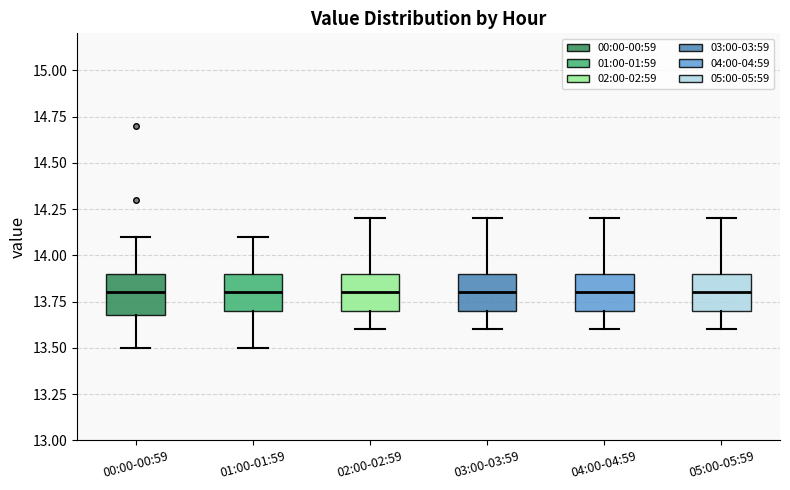

Where does the upper whisker of the box for 03:00-03:59 end on the y-axis? The values are not printed on the chart, so give them approximately, as read against the axis.

14.2